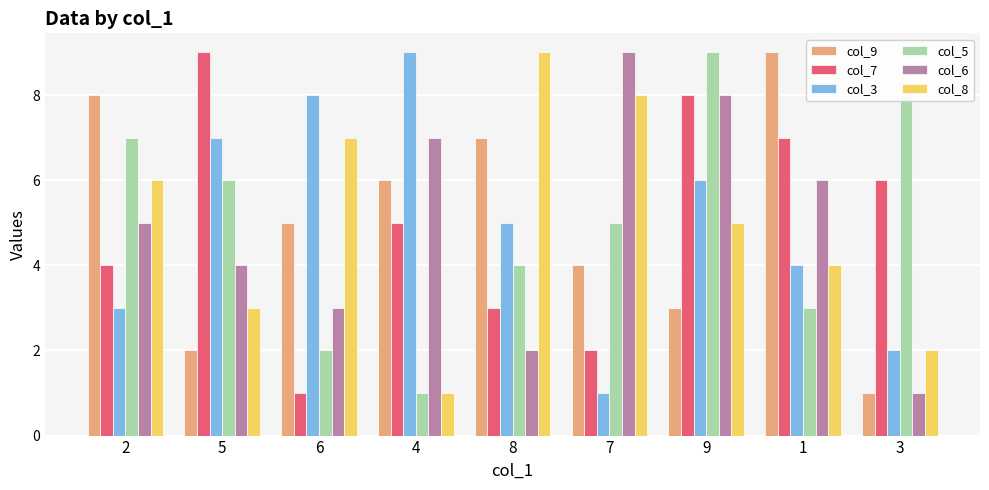

What is the spread (max minus min) of values at 2?

5